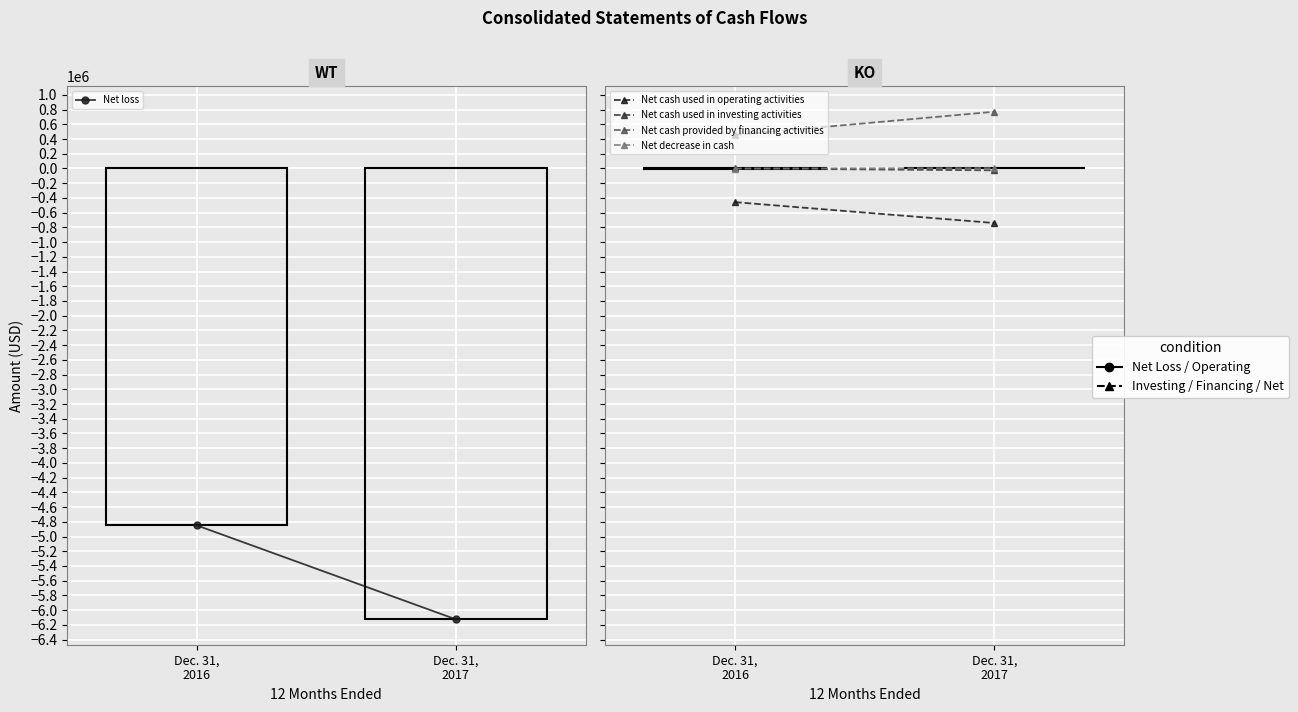

What is the difference between the highest and lowest values at Dec. 31,
2017?

6896013